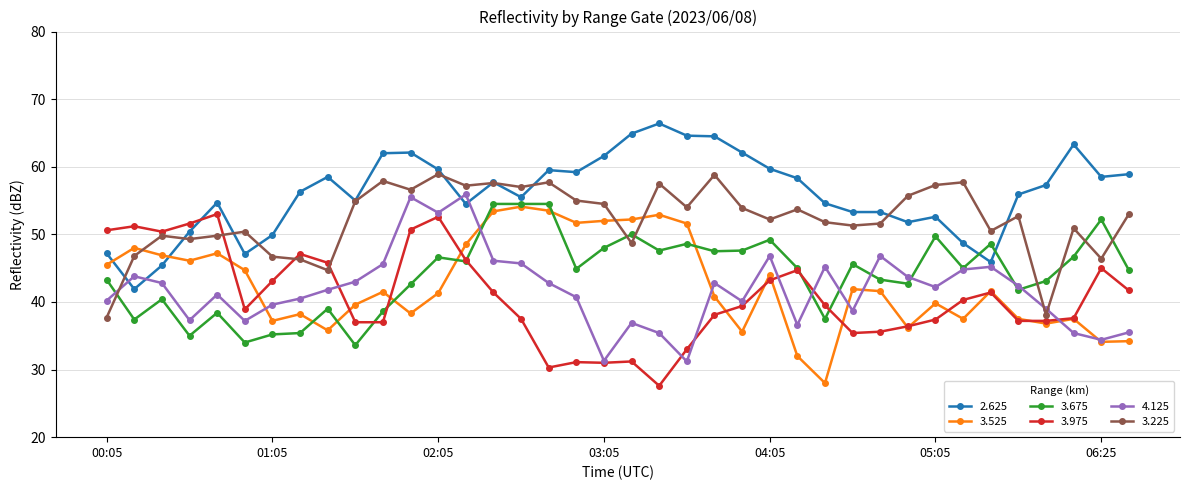

What is the sum of all 3.525 values?

1619.3